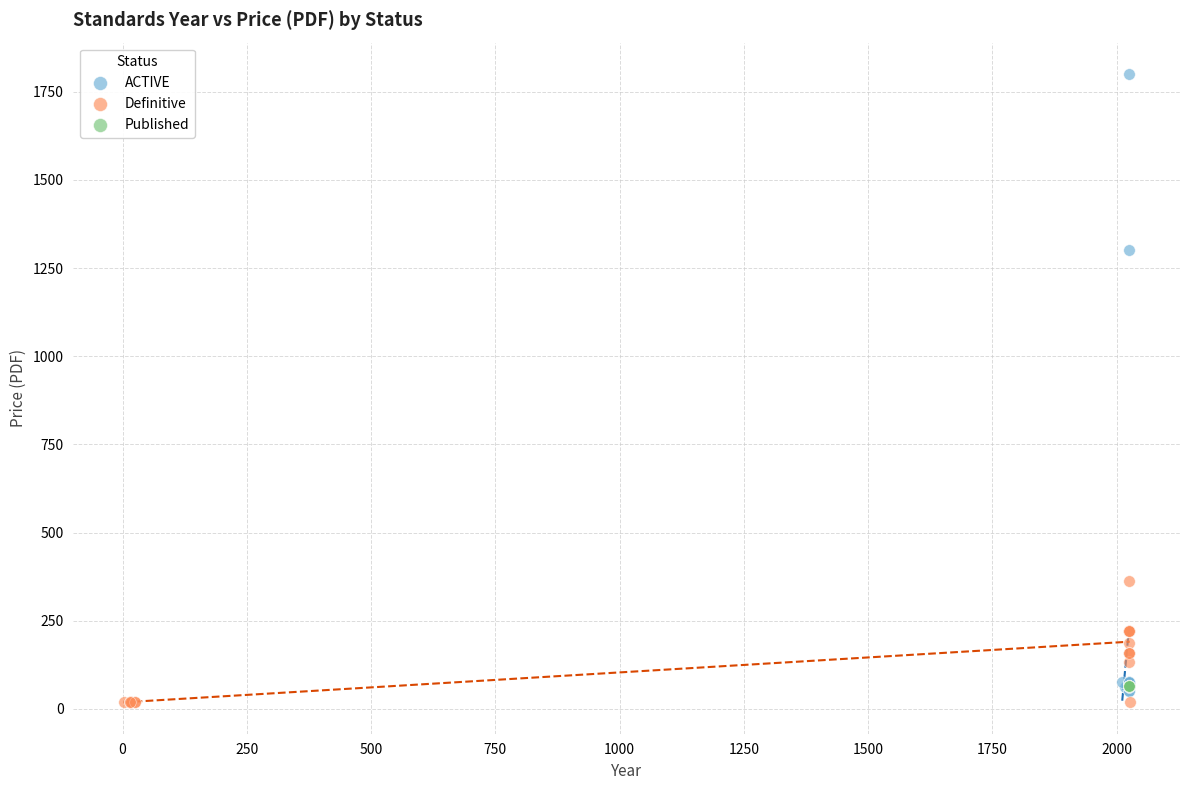

Which series reaches the minimum Y coordinate?

Definitive